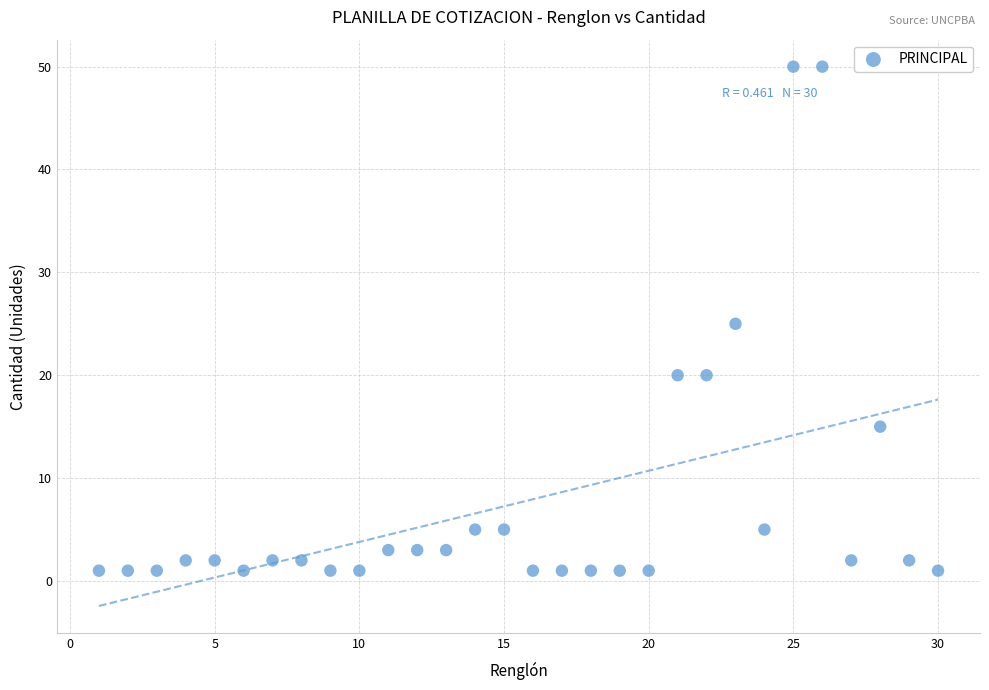

What is the range of X values (max minus min)?

29